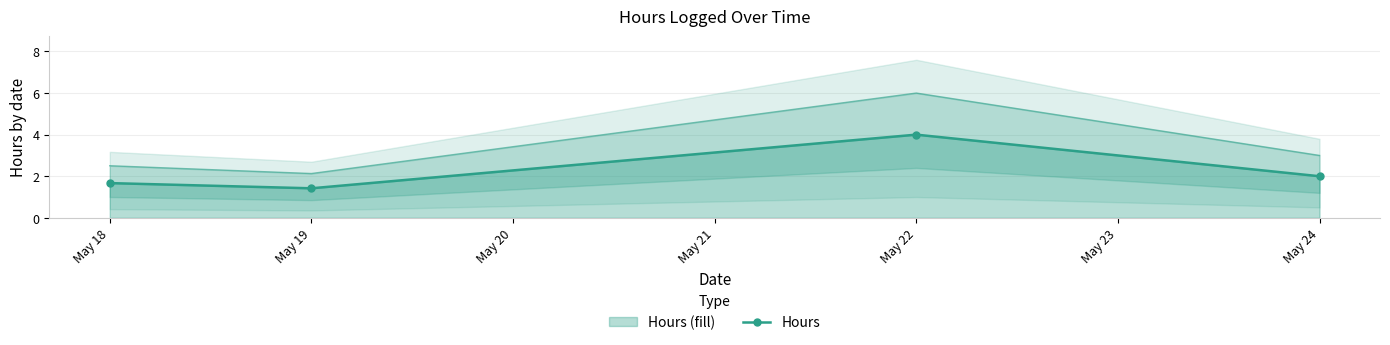

Reading left to right, transcribe all the data shown in this chart.

1.7	1.4	4.0	2.0